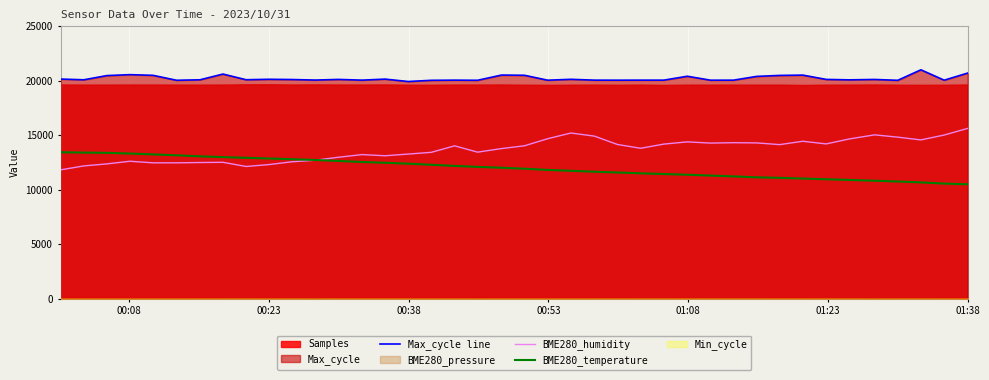

True or false: BME280_humidity and Max_cycle line intersect in this chart.

False